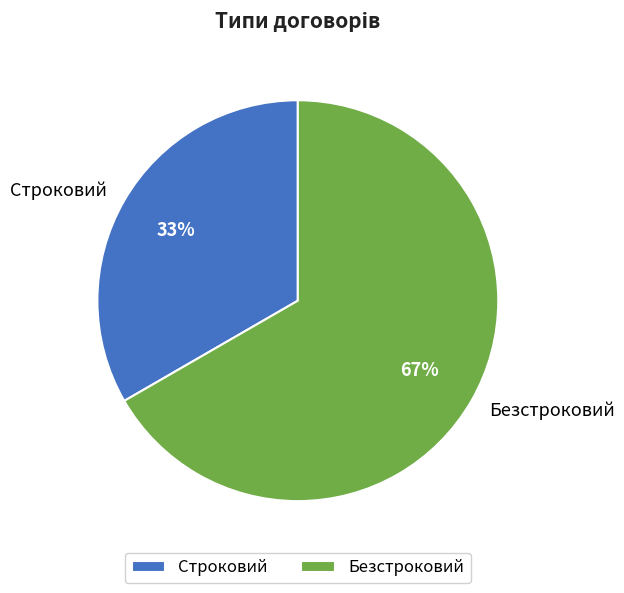

To the nearest percent, what percentage of the pie is Строковий?

33%